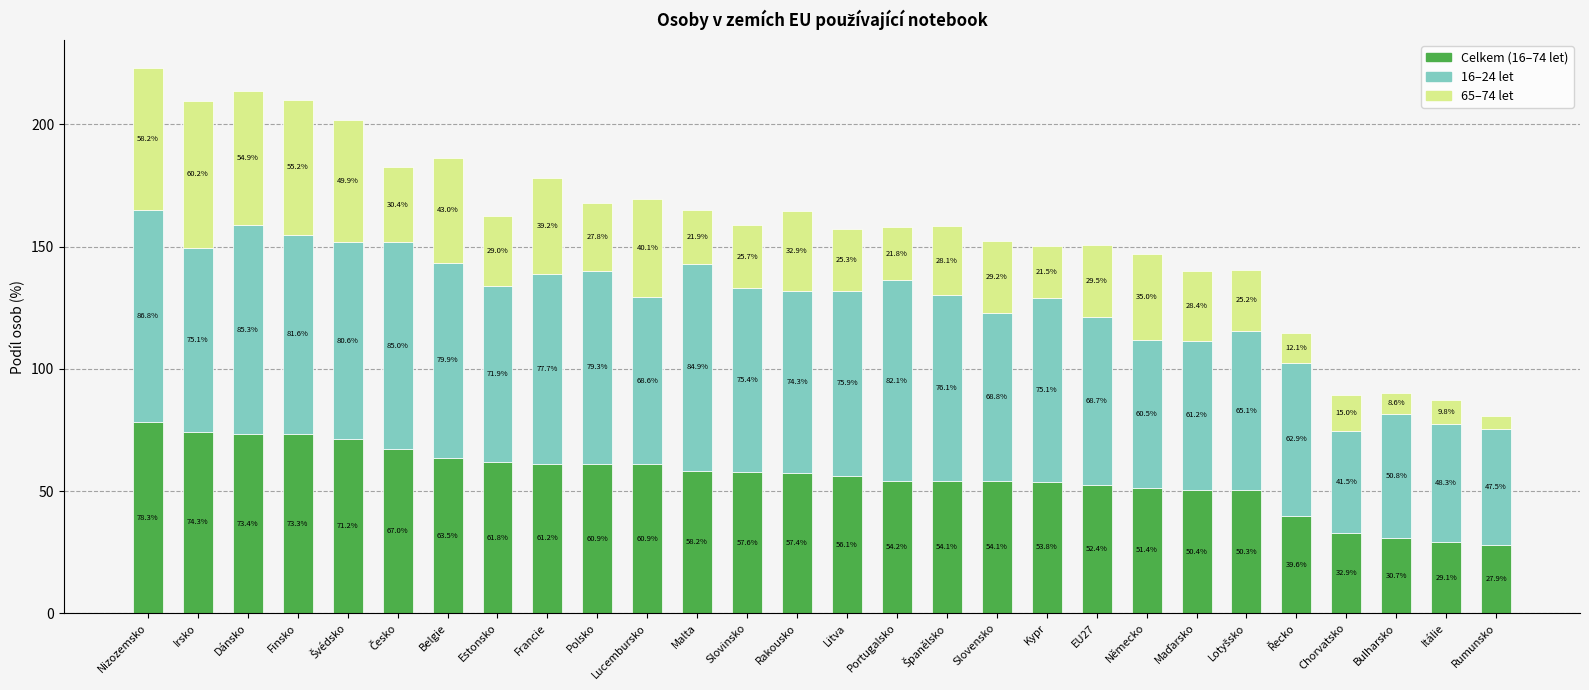

What is the difference between the maximum and minimum values in the Celkem (16–74 let) series?

50.4